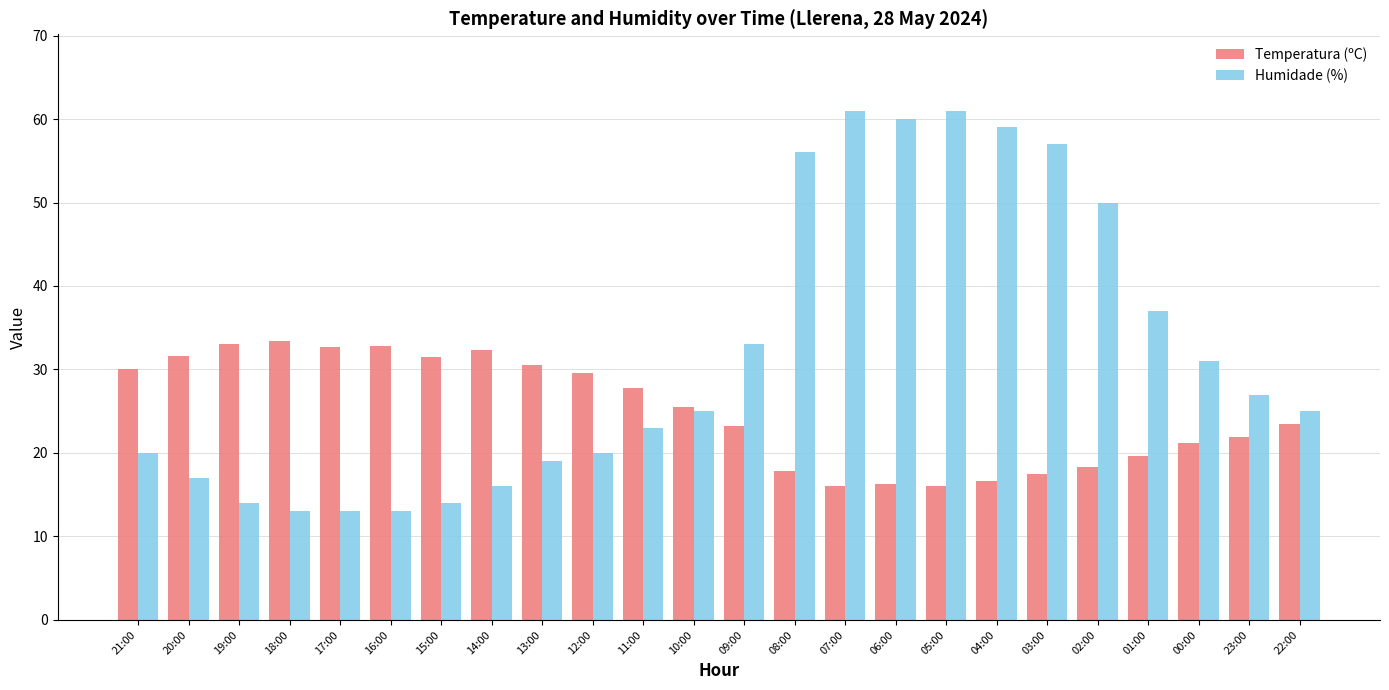

True or false: Humidade (%) has a value of 35.0 at 04:00.

False